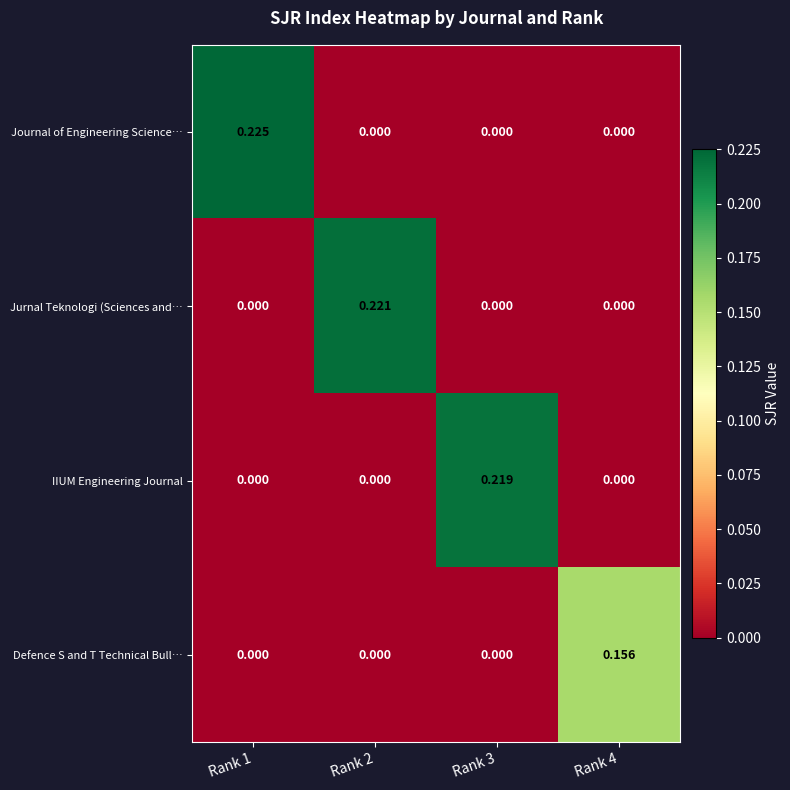

Which series has the largest range (max minus min)?

Journal of Engineering Science…